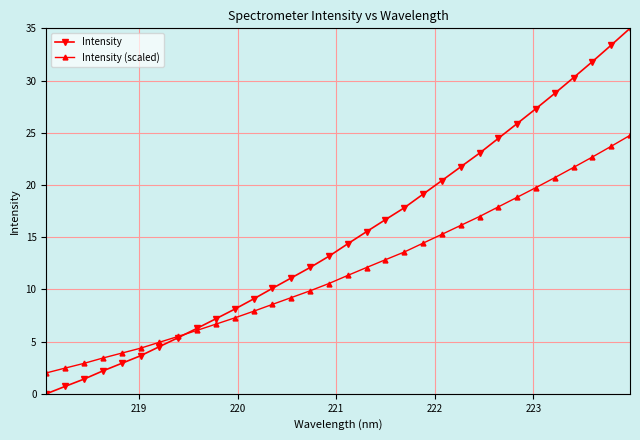

Which series has the largest total across all categories?

Intensity